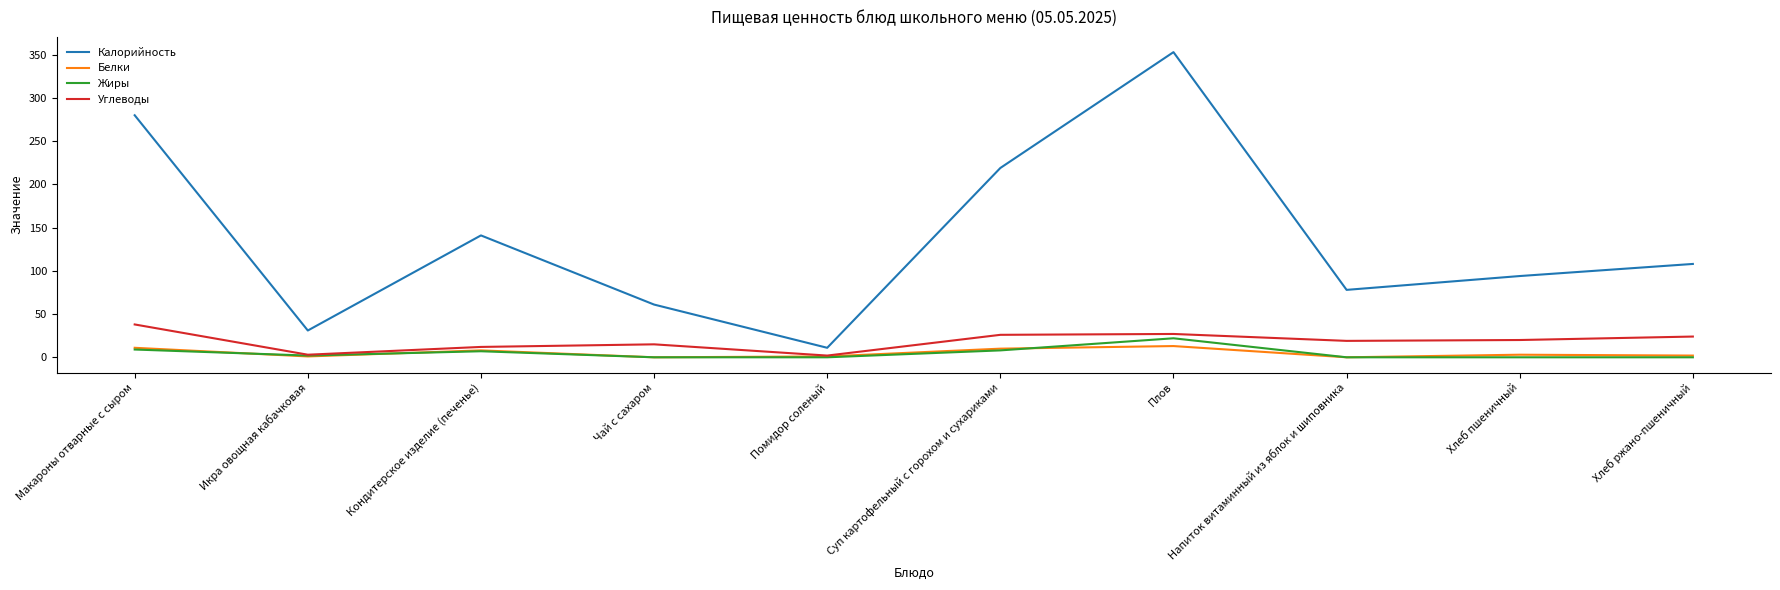

How many distinct data groups are displayed?

4